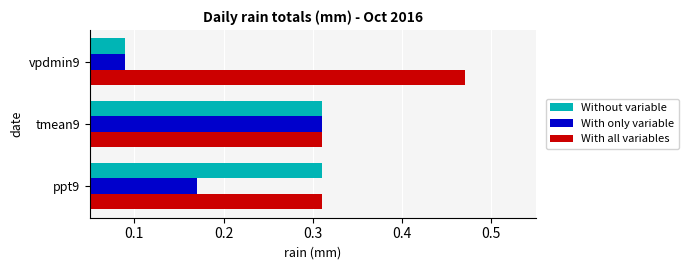

At which label is With only variable closest to 0?

vpdmin9